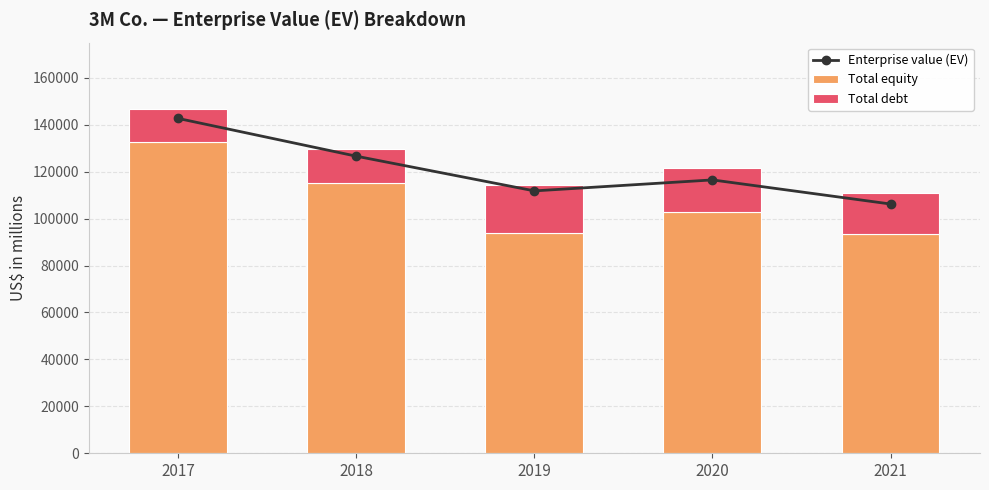

What is the greatest value displayed?

142683